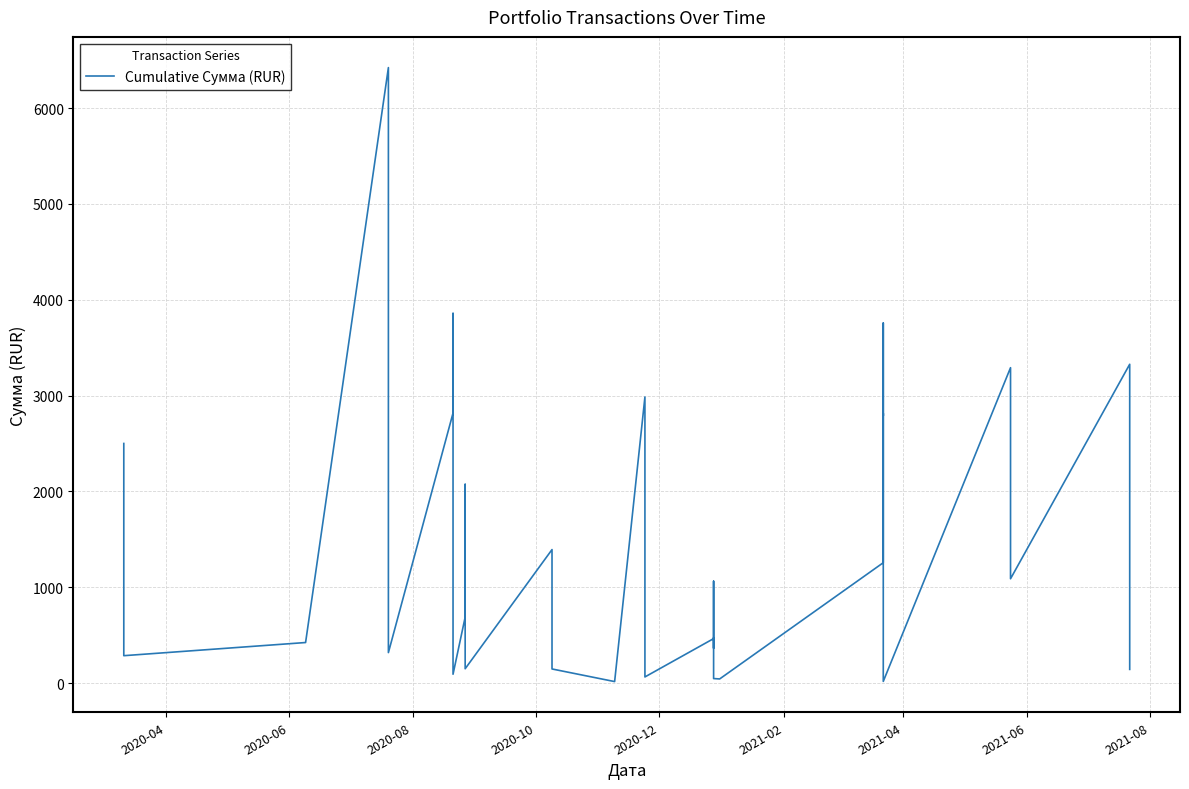

What is the label of the 39th point from the right?

2020-06